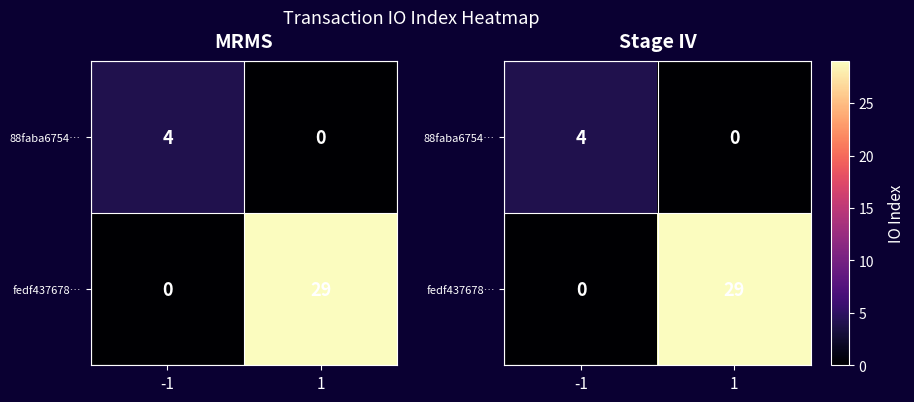

What is the spread (max minus min) of values at 1?

29